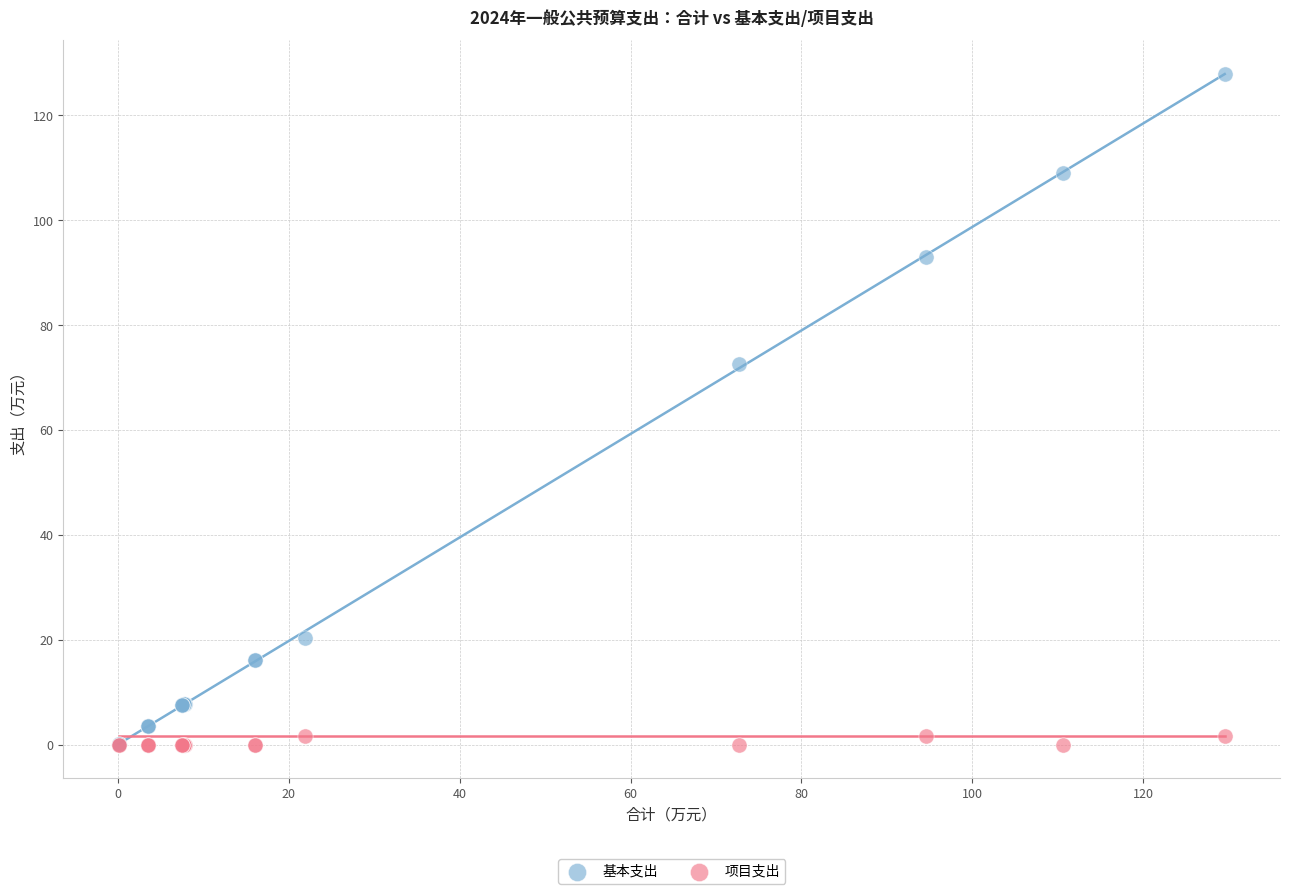

What are all the series names shown in the legend?

基本支出, 项目支出